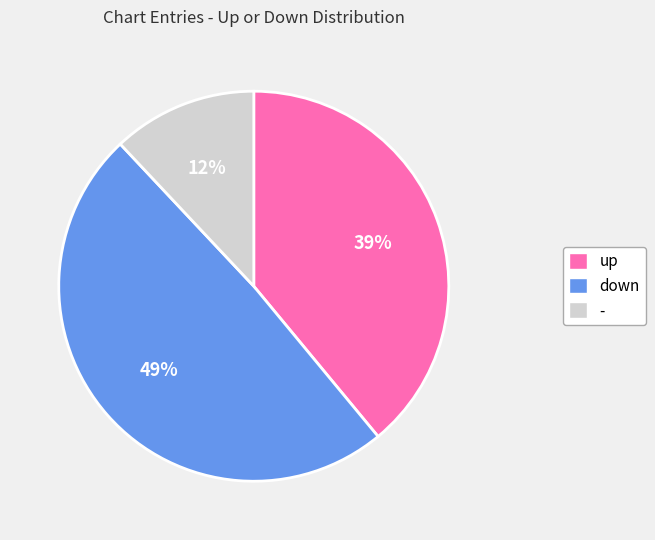

Does - account for over 50% of the chart?

No